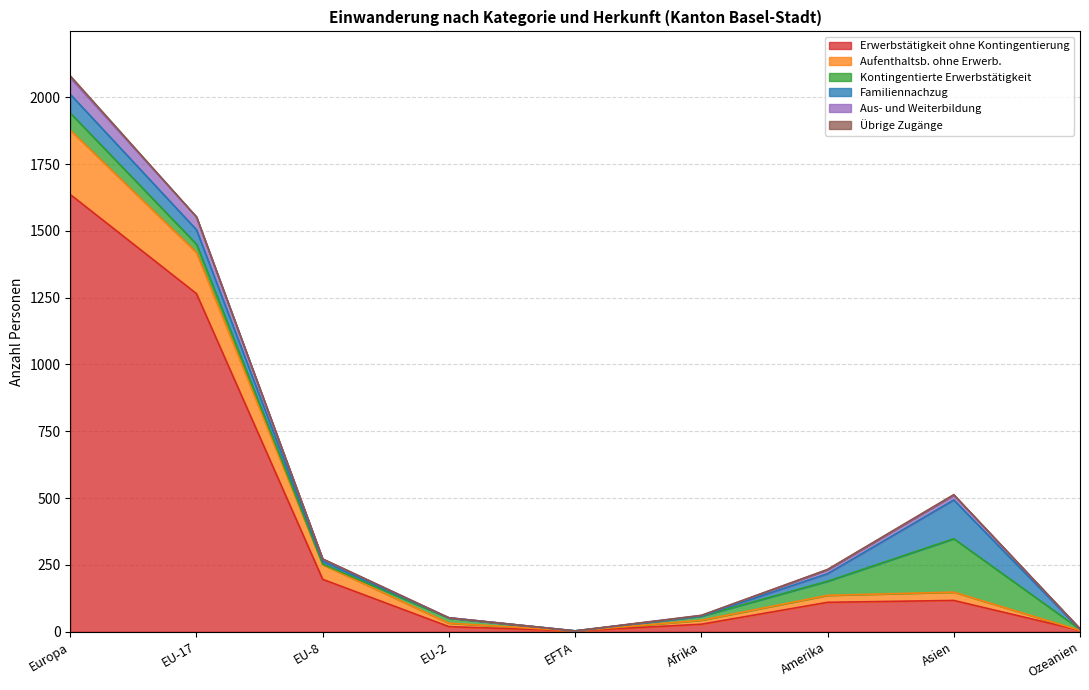

How many interior local valleys does the Aufenthaltsb. ohne Erwerb. series have?

1